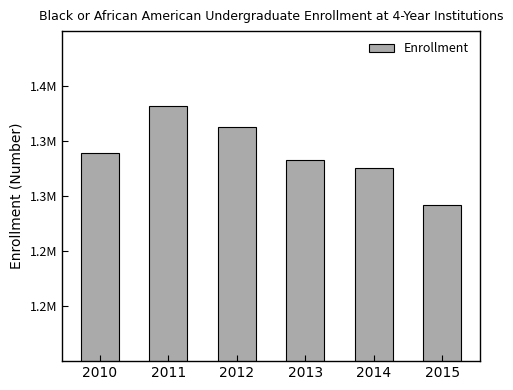

Does the chart contain any negative values?

No